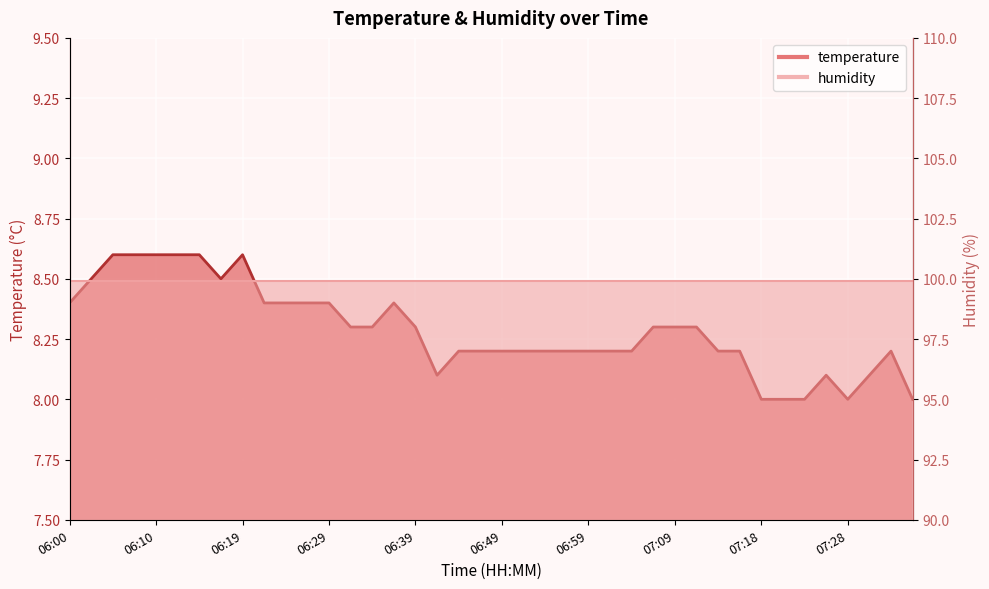

What position from the right is 06:59?

16